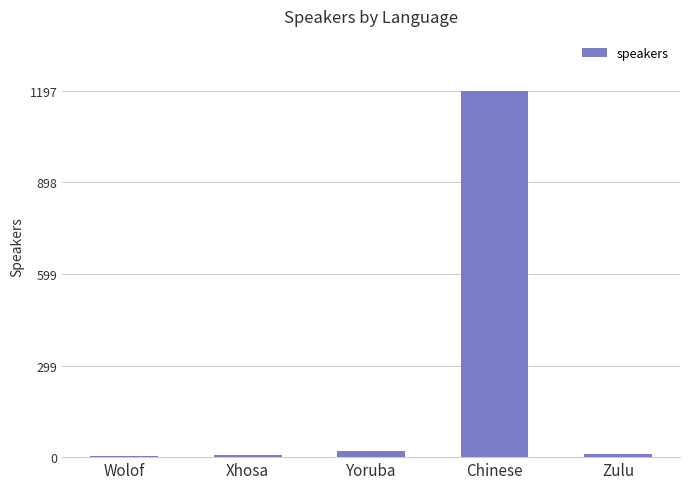

Which category has the highest value across all series?

Chinese